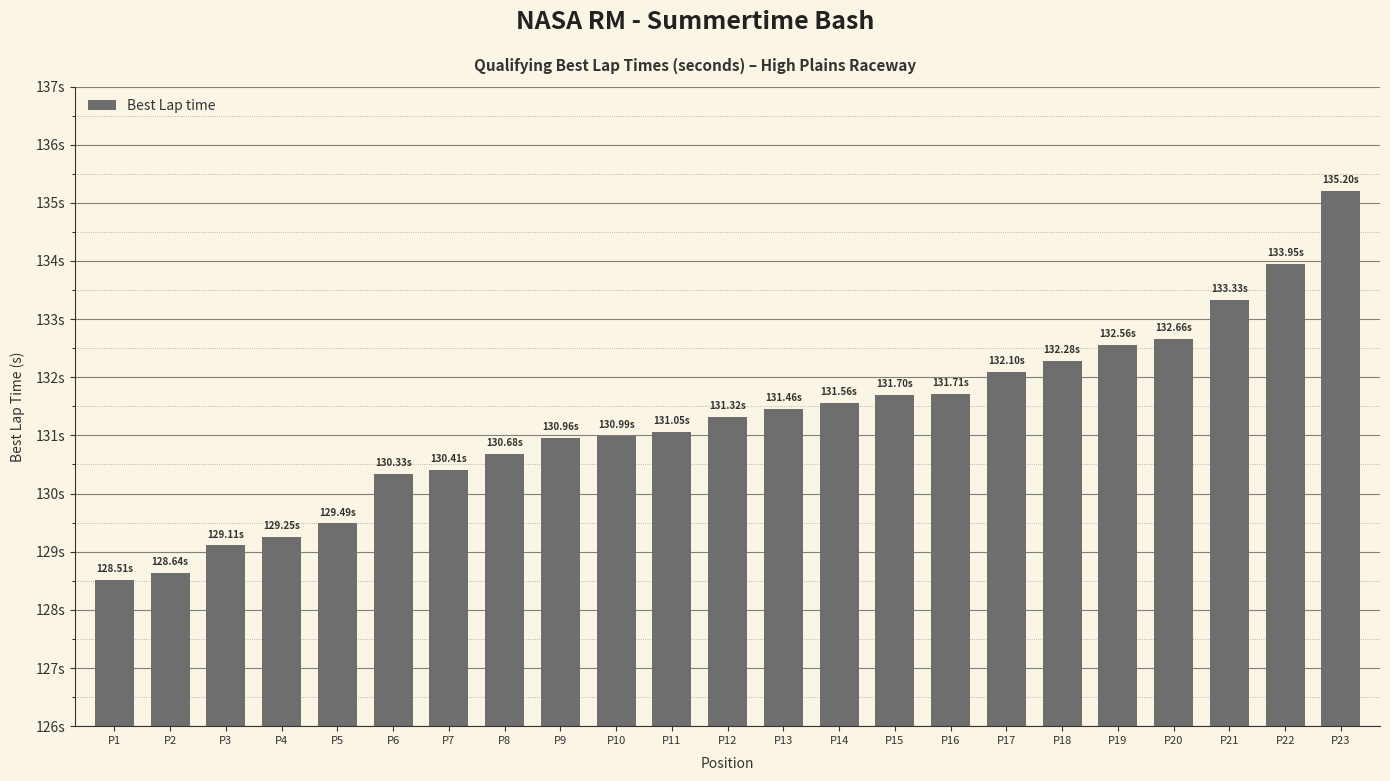

How many values are below 131?

10